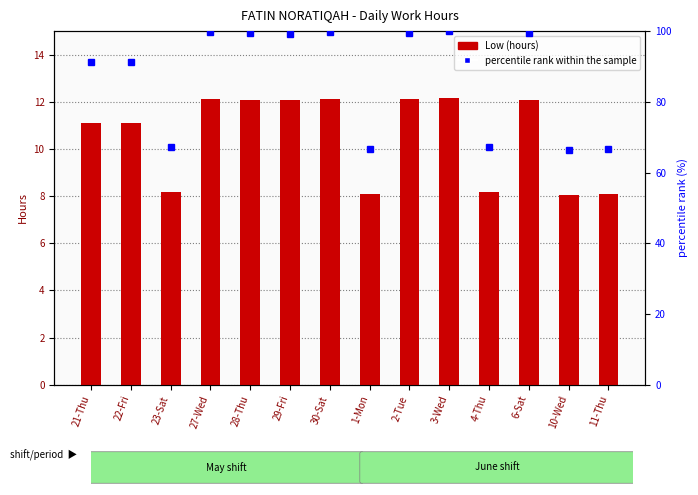

What is the total value across all series at 28-Thu?

111.5